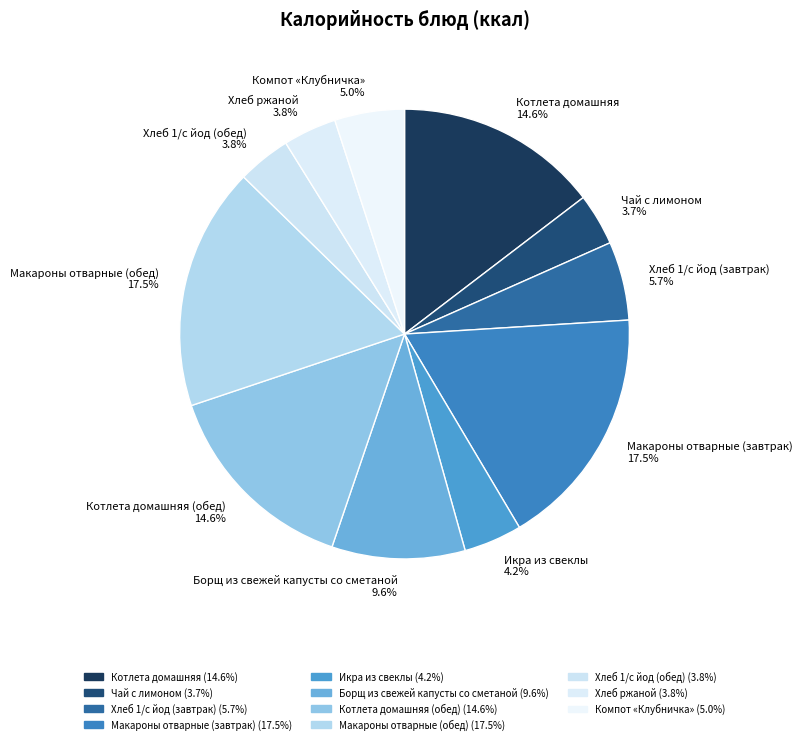

What percentage do Икра из свеклы and Котлета домашняя together represent?

18.8%